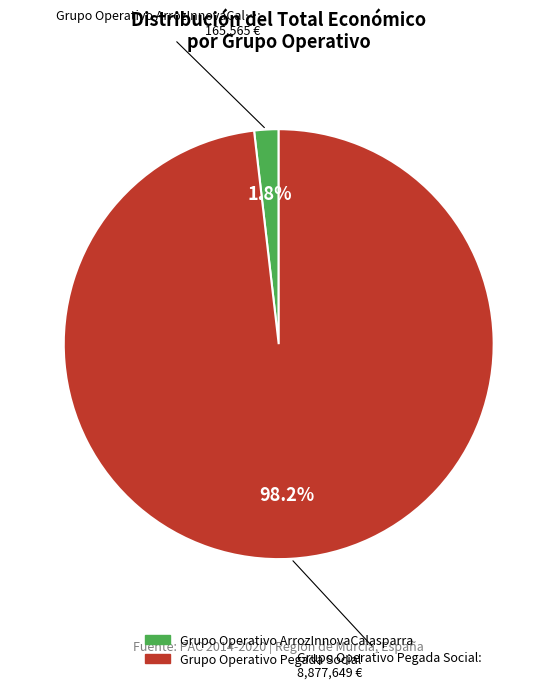

Does Grupo Operativo Pegada Social represent more than half of the total?

Yes